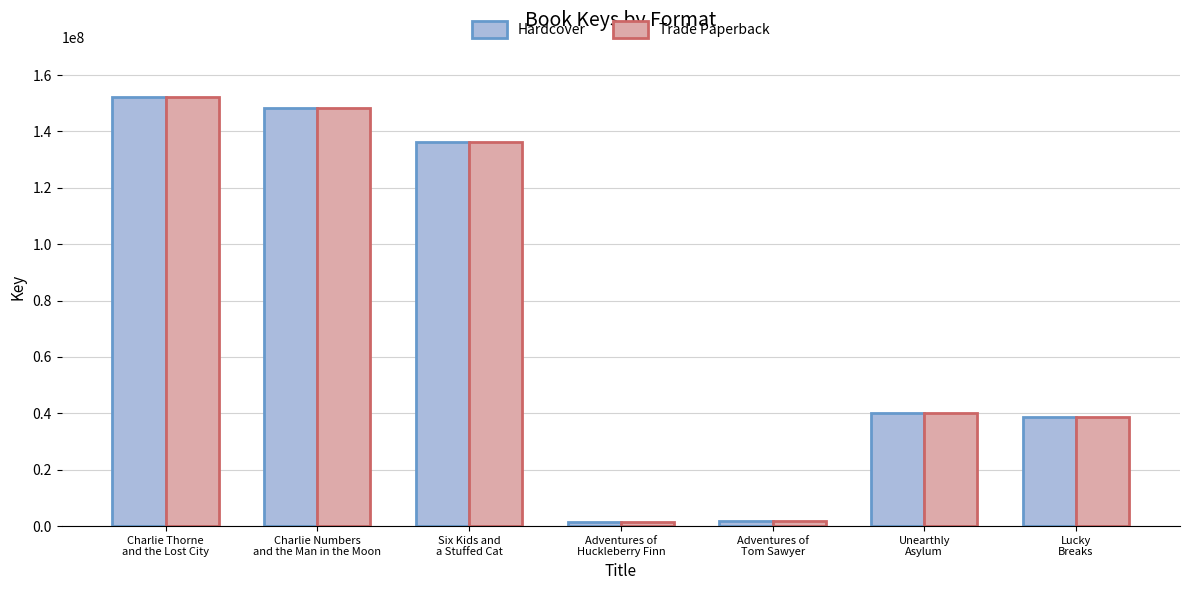

What is the approximate value of Trade Paperback at Adventures of
Huckleberry Finn, to the nearest 10?

1548410